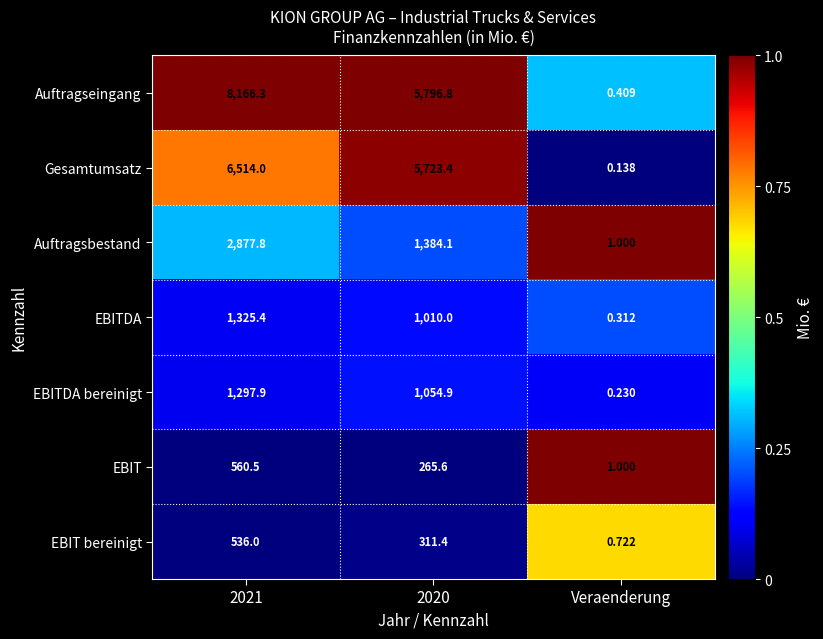

At which category does the chart reach its minimum across all series?

Veraenderung